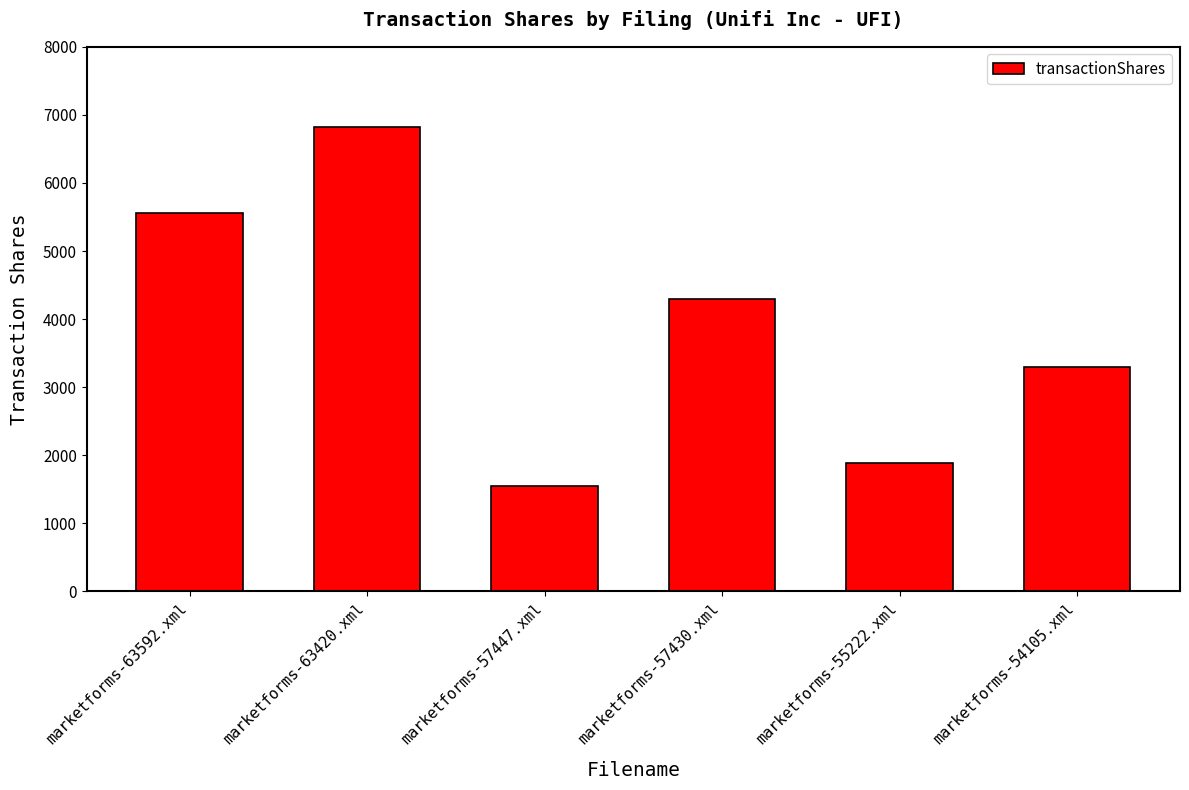

List the labels in order of value, smallest first.

marketforms-57447.xml, marketforms-55222.xml, marketforms-54105.xml, marketforms-57430.xml, marketforms-63592.xml, marketforms-63420.xml